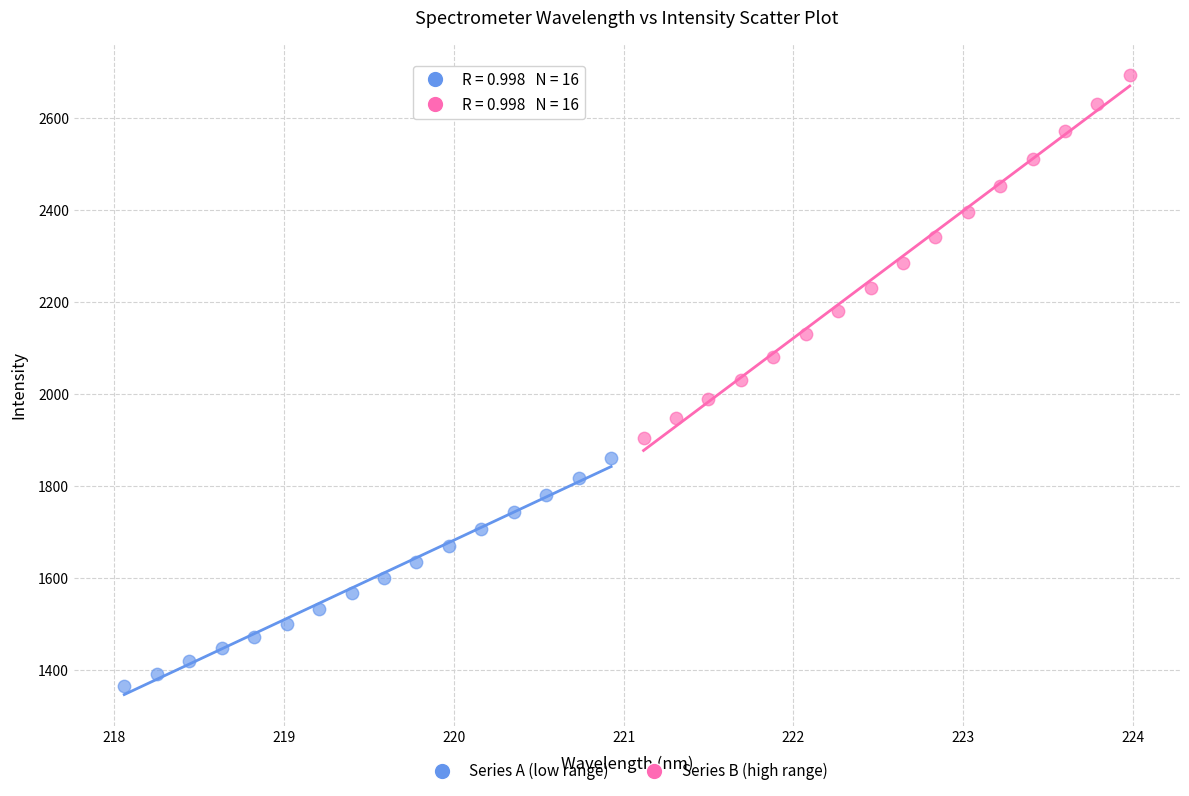

What are all the series names shown in the legend?

Series A (low range), Series B (high range)